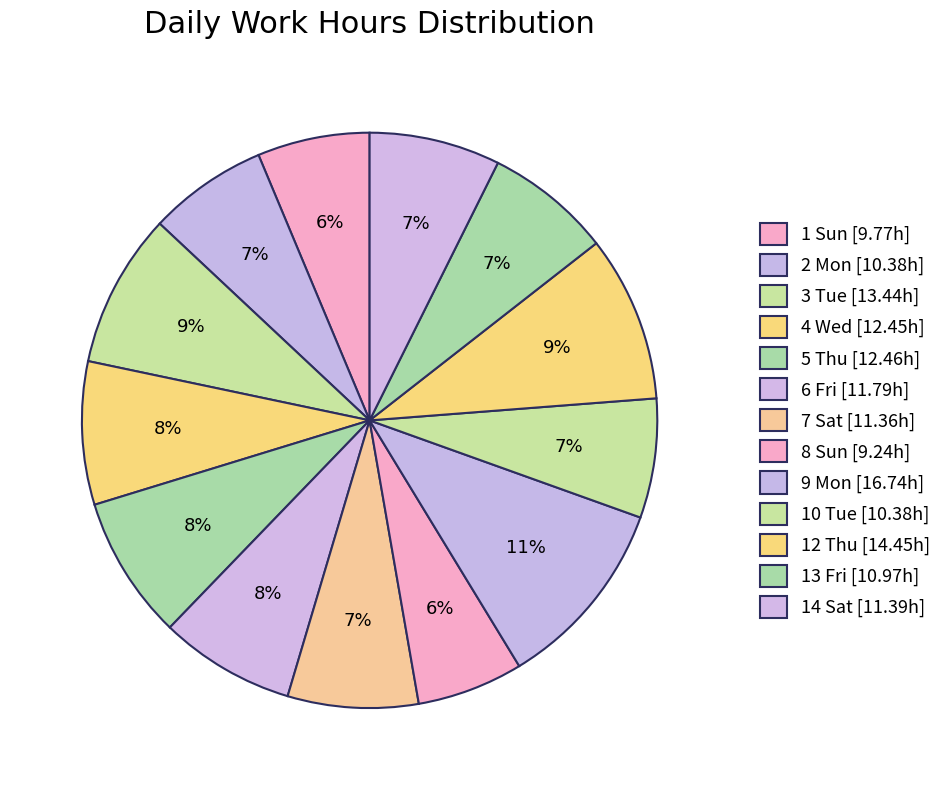

Which slice is the smallest?

8 Sun